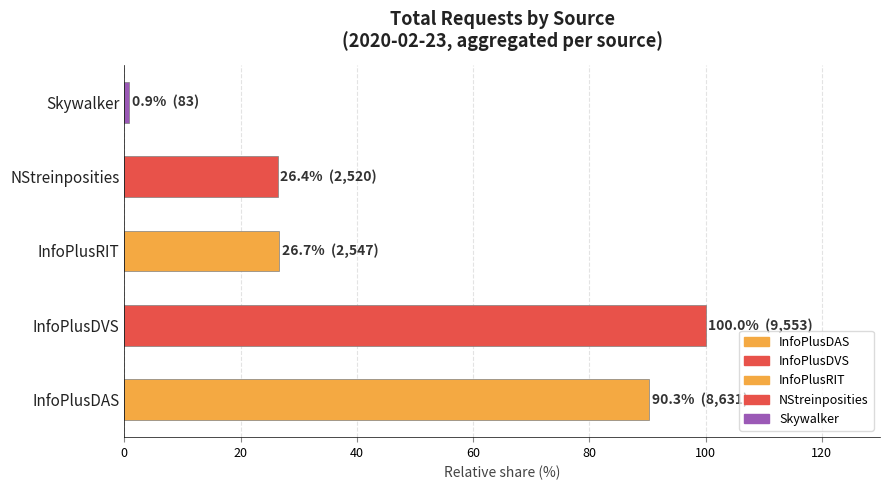

Does the chart contain any negative values?

No